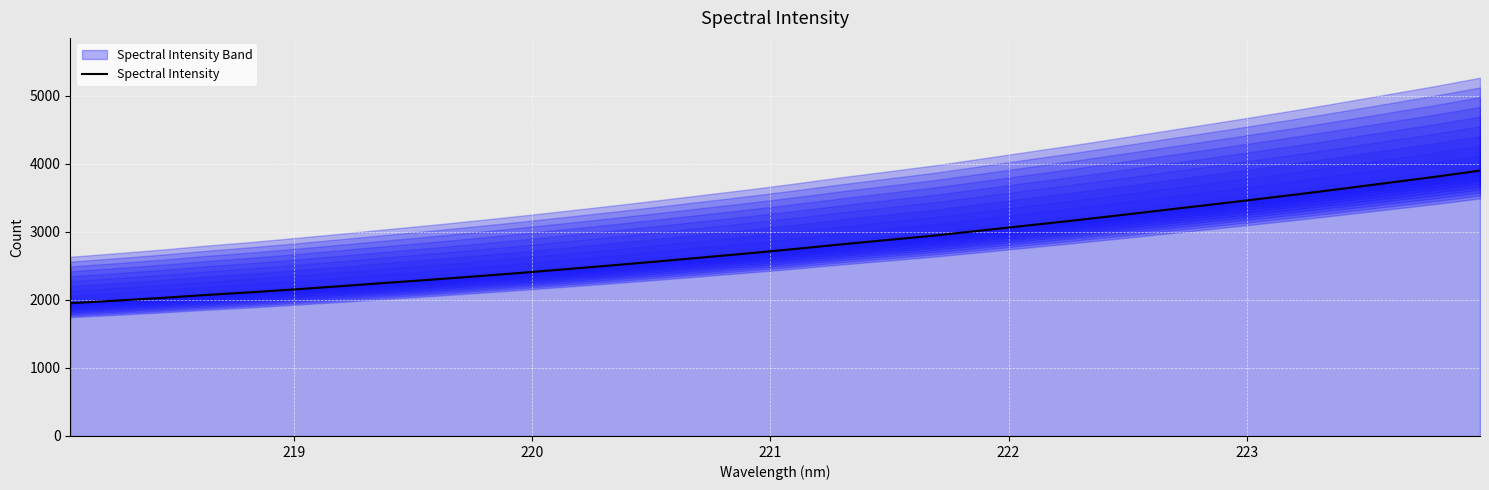

What is the difference between the maximum and second lowest values?

1912.2